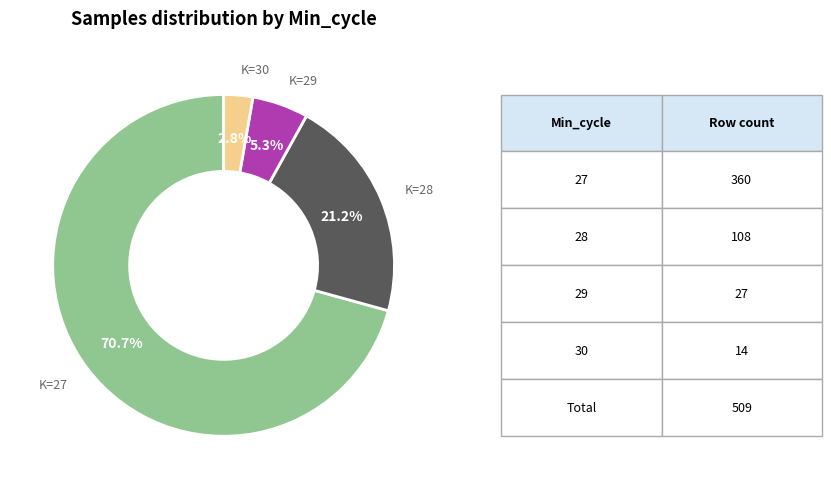

Which slice is the smallest?

K=30